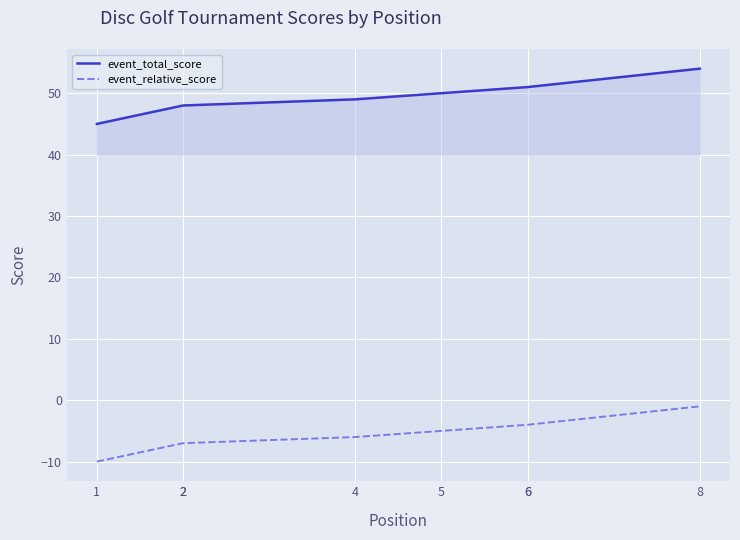

Which series changed the most between 1 and 5?

event_total_score